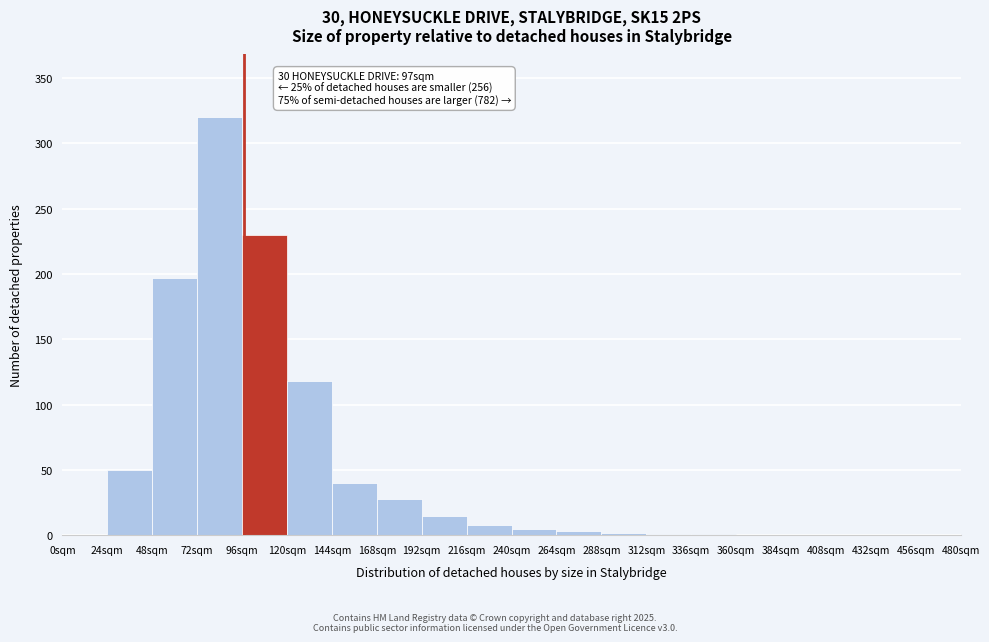

Which range on the x-axis has the tallest bar?

72 to 96